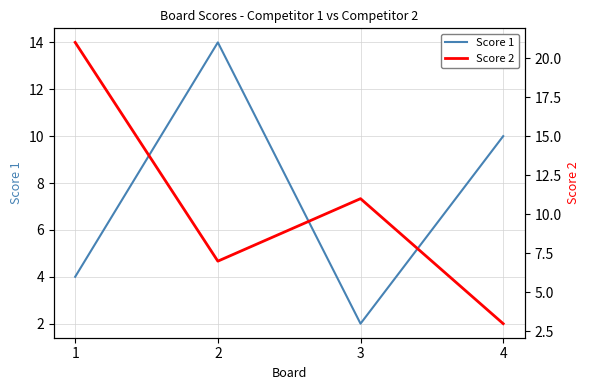

Reading right to left, list all the values displayed in this chart.

Score 1: 10	2	14	4
Score 2: 3	11	7	21